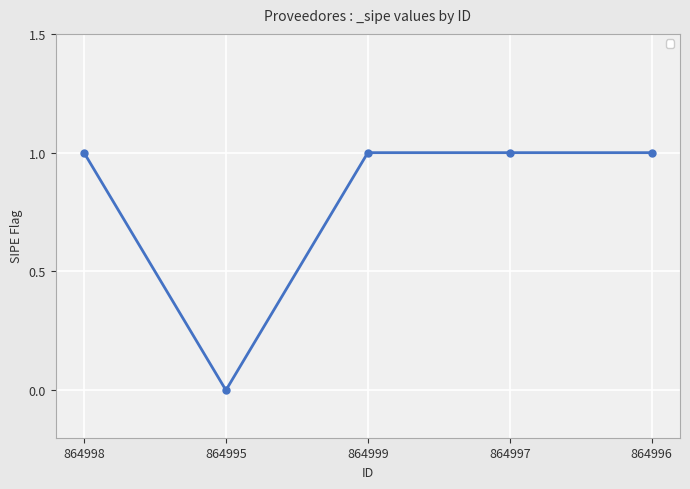

Reading right to left, extract all data points from this chart.

864996=1	864997=1	864999=1	864995=0	864998=1